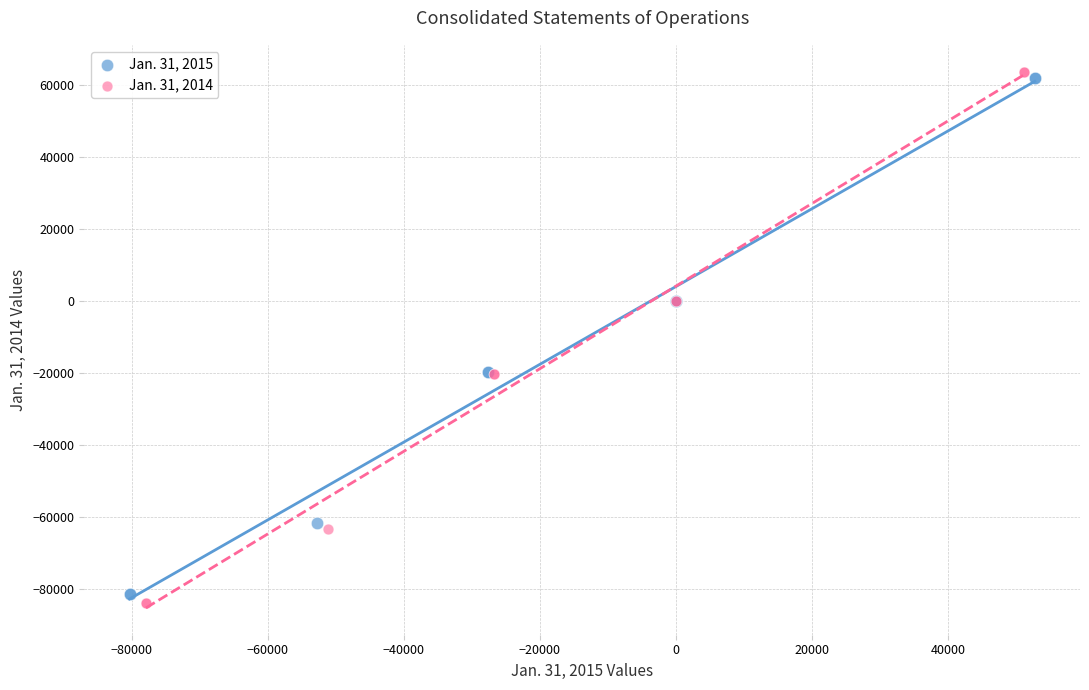

What are all the series names shown in the legend?

Jan. 31, 2015, Jan. 31, 2014